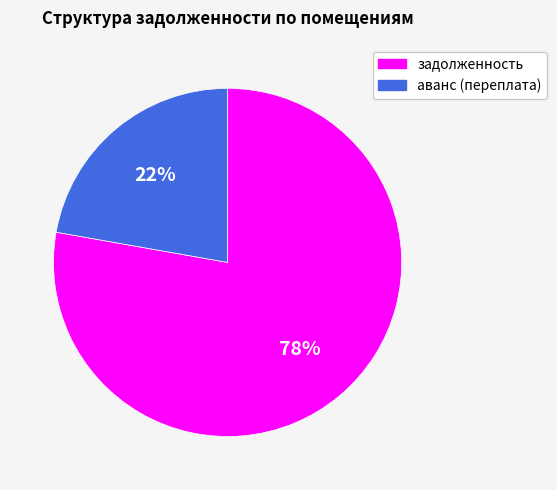

Rank the categories by value from highest to lowest.

задолженность, аванс (переплата)